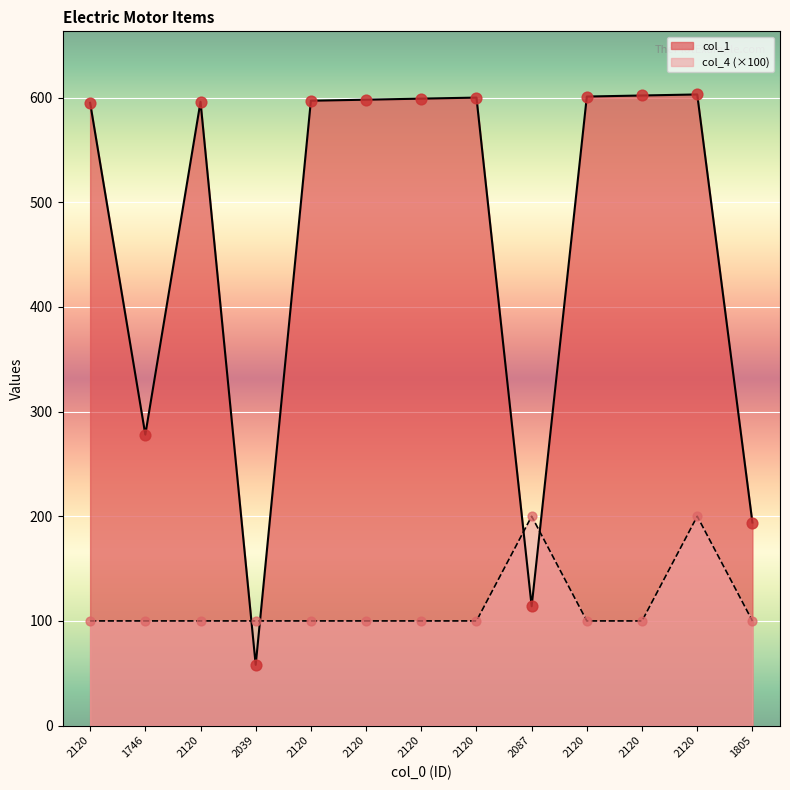

At how many categories does at least one series exceed 113?

12